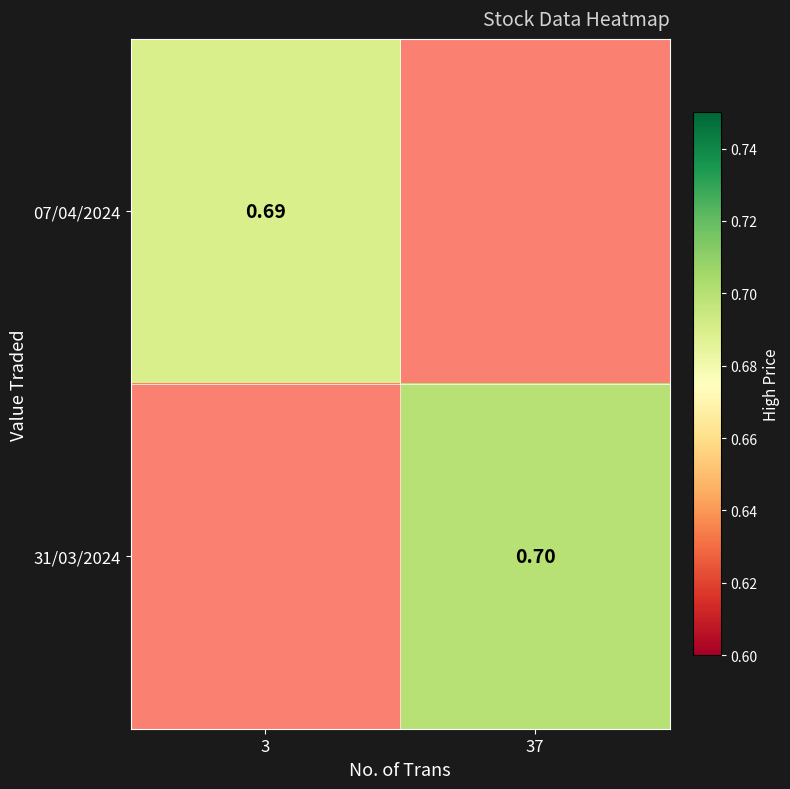

At how many categories does at least one series exceed 0?

2